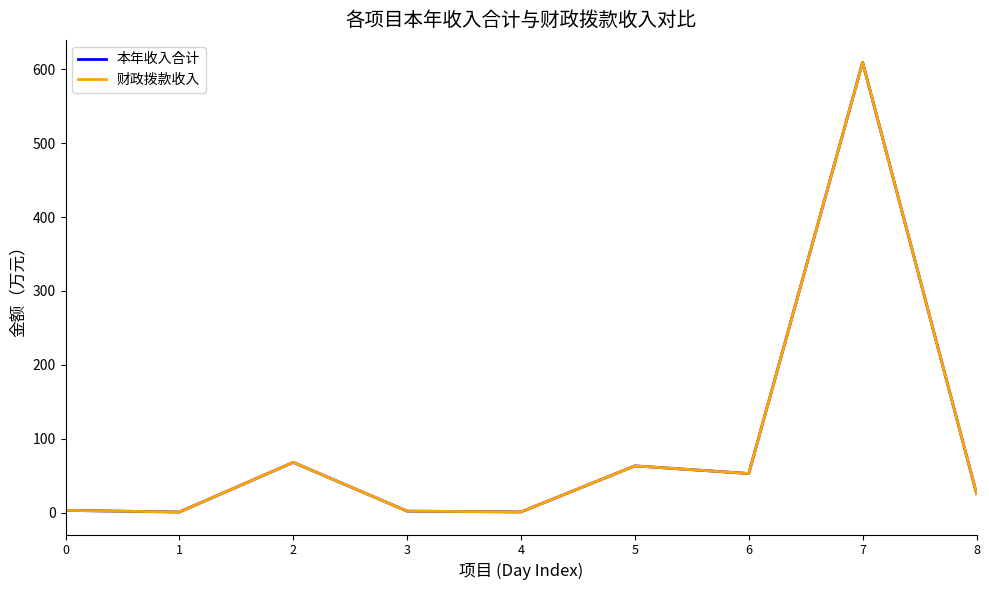

At 5, list the series in order from largest to smallest.

本年收入合计, 财政拨款收入